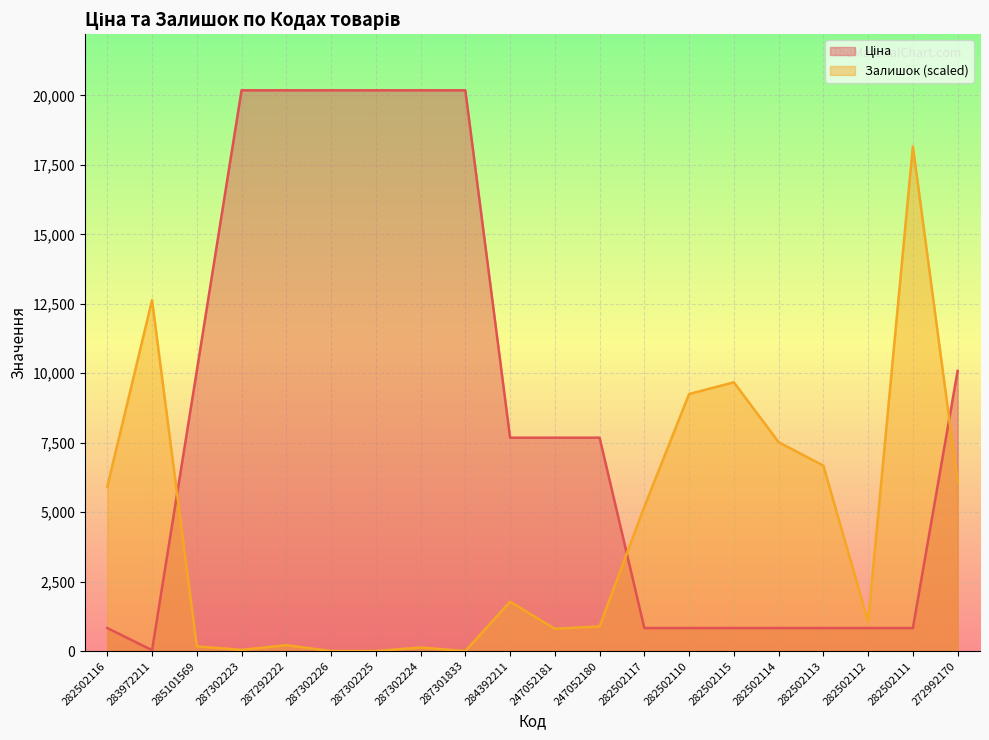

What position from the left is 287302225?

7